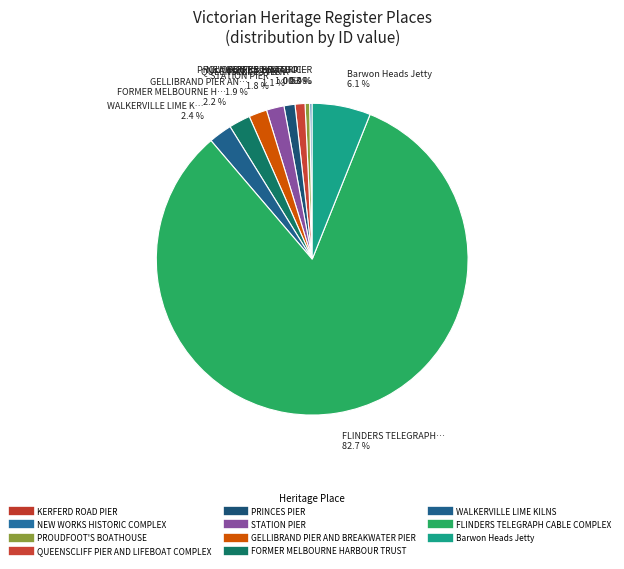

Rank the categories by value from lowest to highest.

KERFERD ROAD PIER, NEW WORKS HISTORIC COMPLEX, PROUDFOOT'S BOATHOUSE, QUEENSCLIFF PIER AND LIFEBOAT COMPLEX, PRINCES PIER, STATION PIER, GELLIBRAND PIER AND BREAKWATER PIER, FORMER MELBOURNE HARBOUR TRUST, WALKERVILLE LIME KILNS, Barwon Heads Jetty, FLINDERS TELEGRAPH CABLE COMPLEX